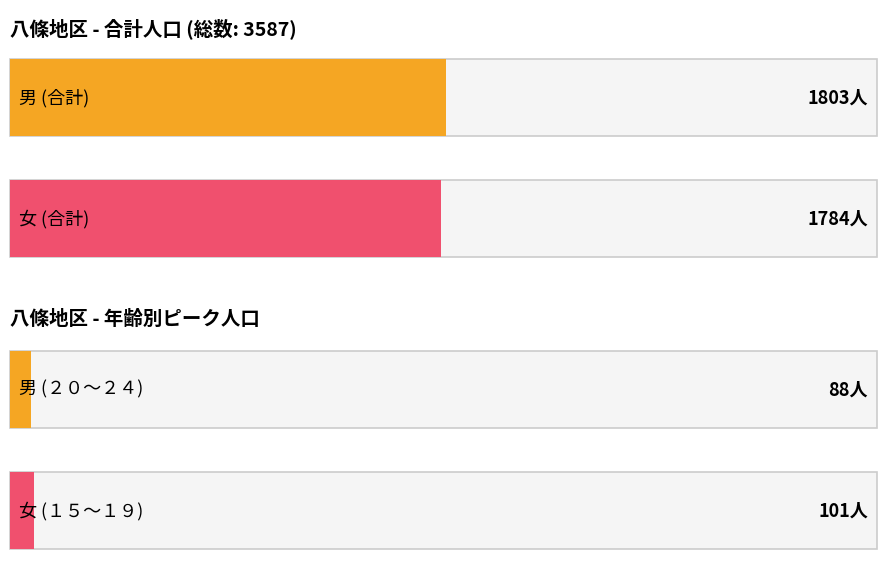

The value of 男 at 合計 is 457. True or false?

False